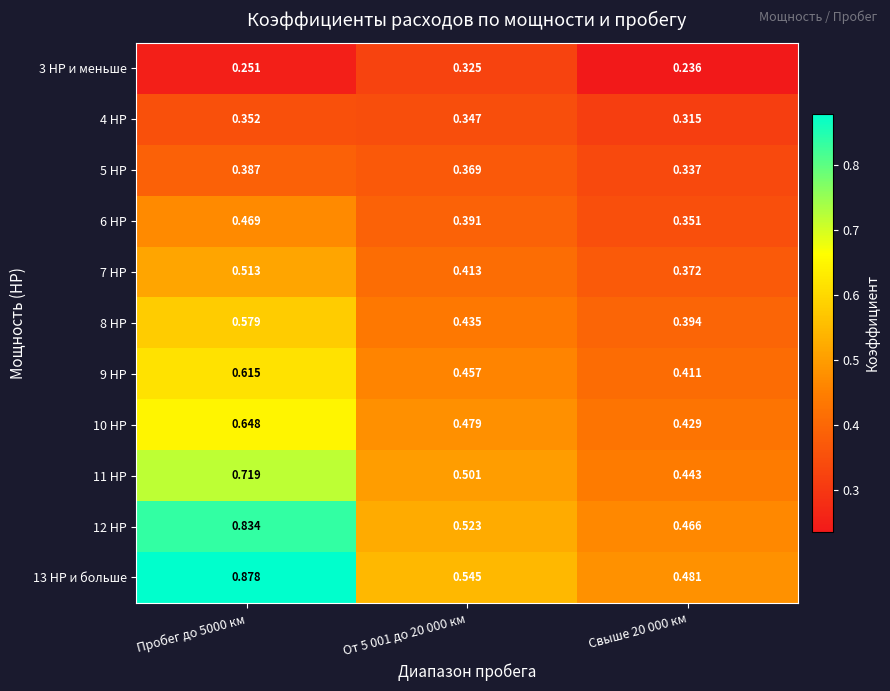

Between От 5 001 до 20 000 км and Свыше 20 000 км, which series saw the biggest shift?

3 HP и меньше